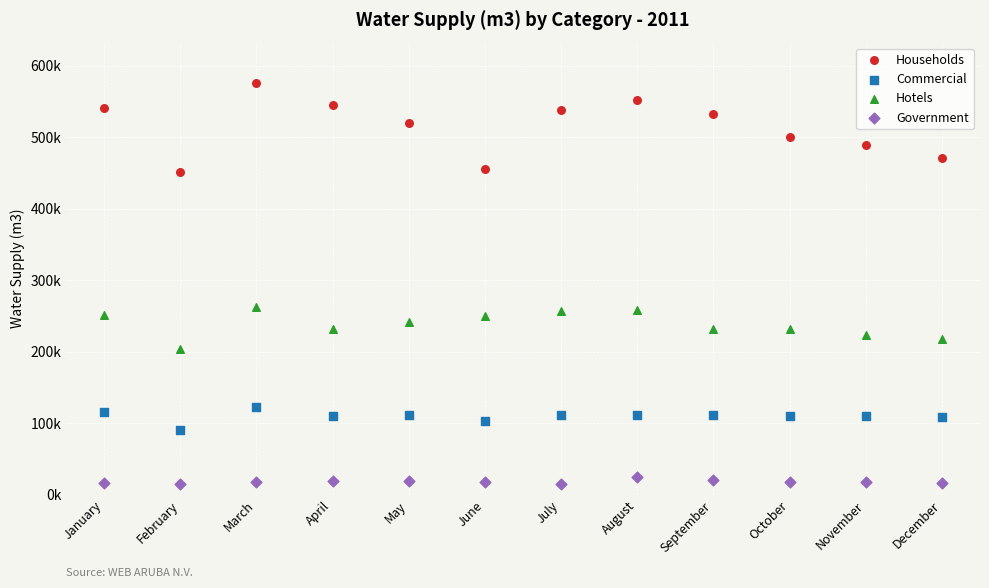

What are all the series names shown in the legend?

Households, Commercial, Hotels, Government